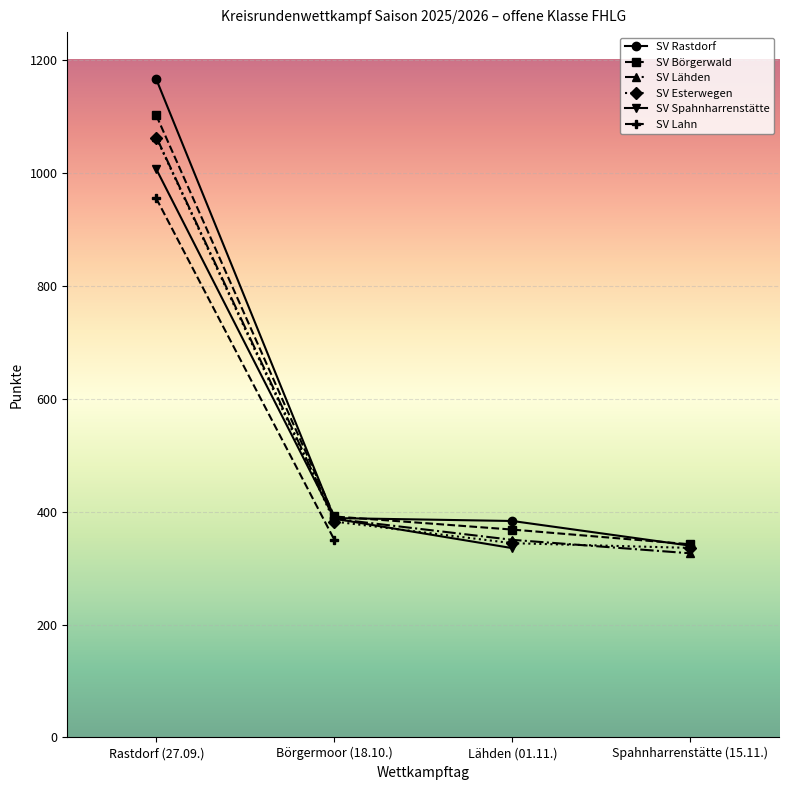

The SV Esterwegen series shows 344.3 at Lähden (01.11.). True or false?

True